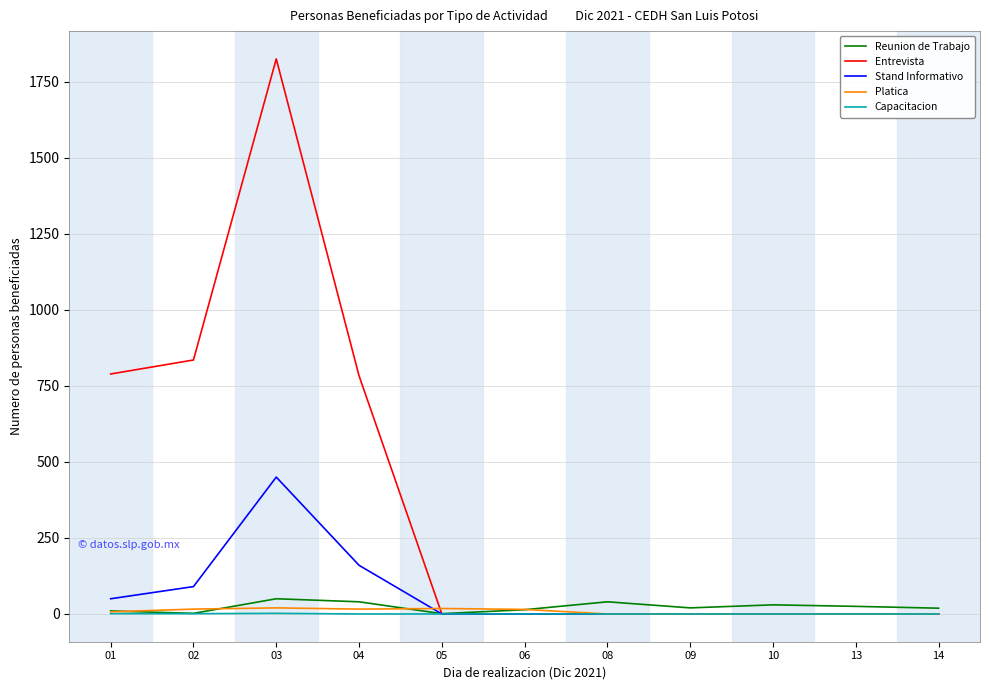

How many lines are shown in the chart?

5